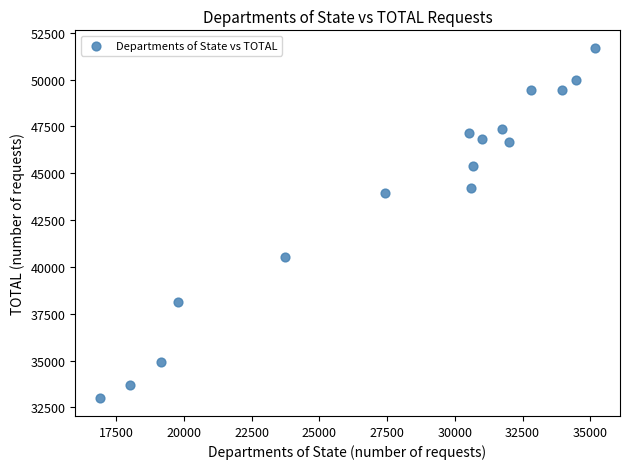

What is the range of Y values (max minus min)?

18718